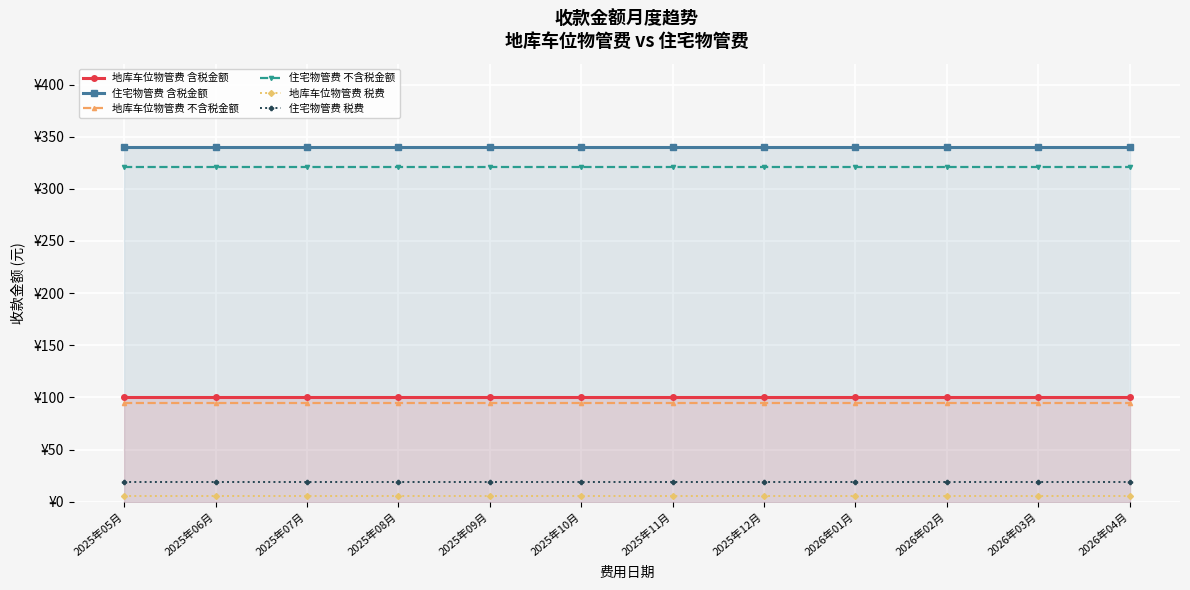

True or false: 地库车位物管费 不含税金额 and 地库车位物管费 含税金额 intersect in this chart.

False